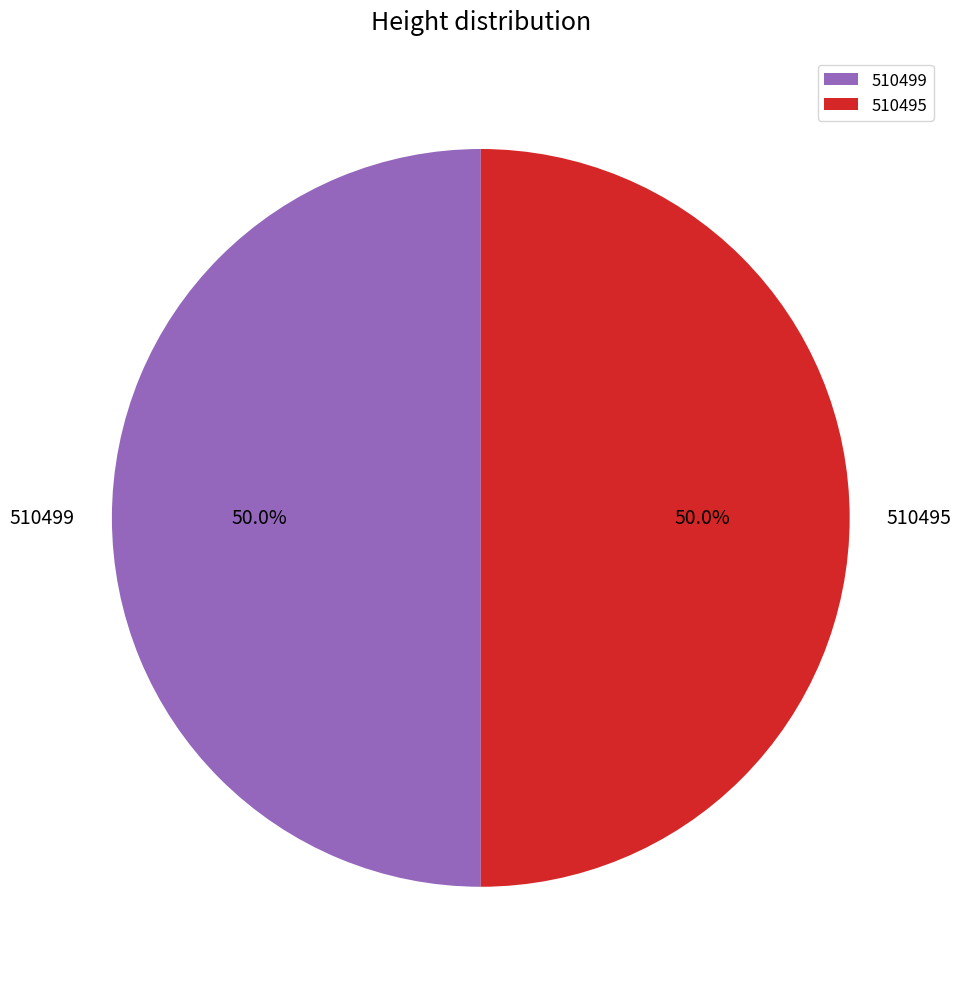

Is it true that 510499 is 50% of the pie?

True